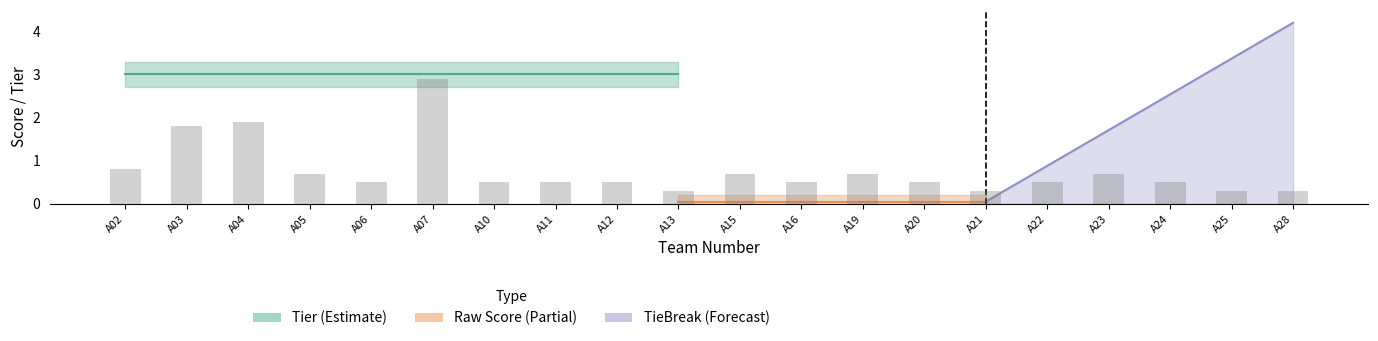

Is the value of Tier 2 at A05 greater than the value of Tier 3 at A22?

No